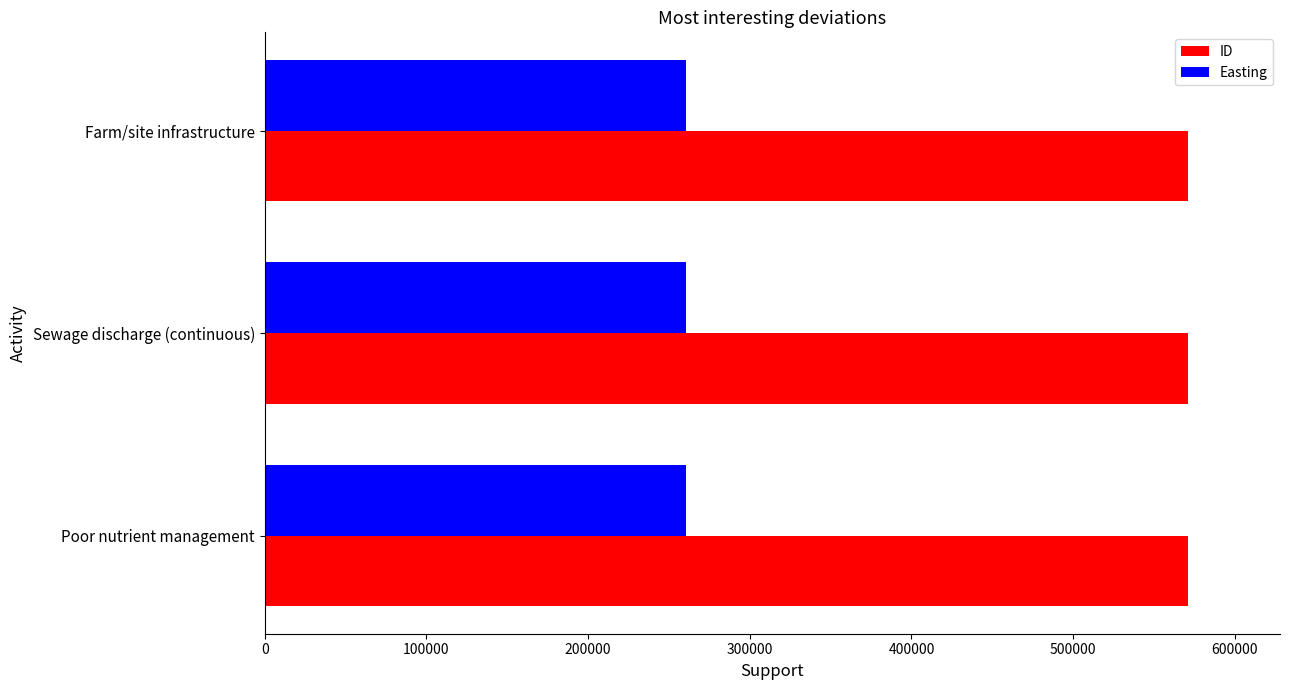

What is the approximate value of Easting at Farm/site infrastructure?

260432